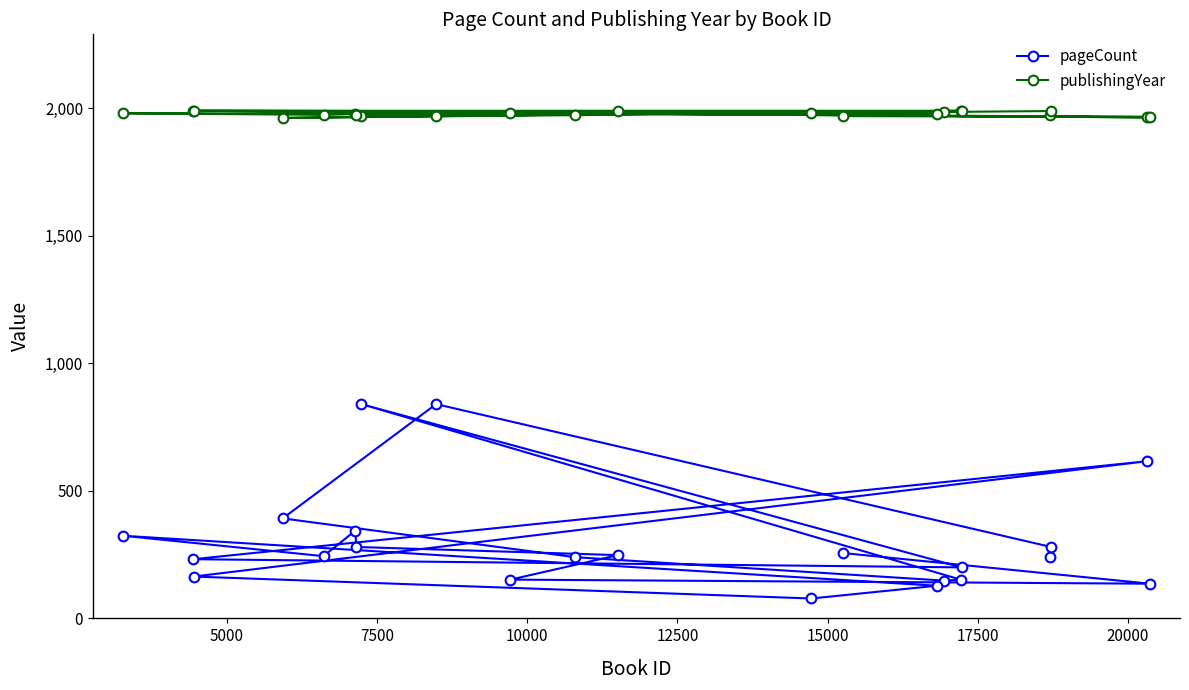

Rank the series by their average value, from lowest to highest.

pageCount, publishingYear